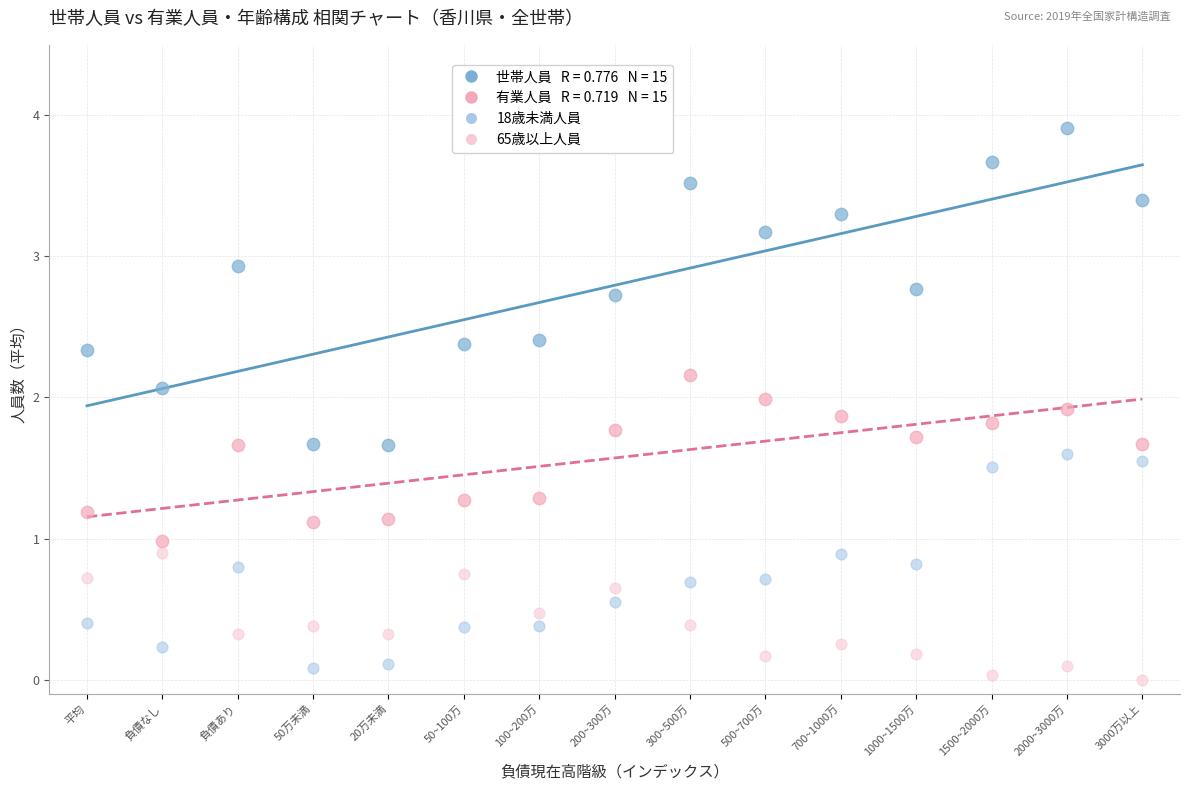

Across all data points, what is the range of Y values (max minus min)?

3.9